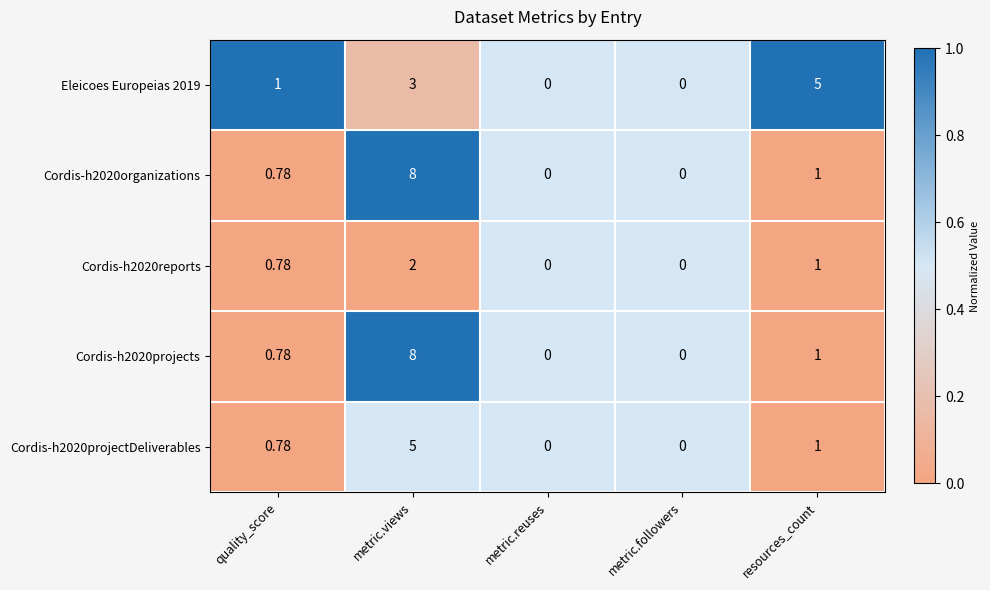

What is the total value across all series at metric.views?

26.0